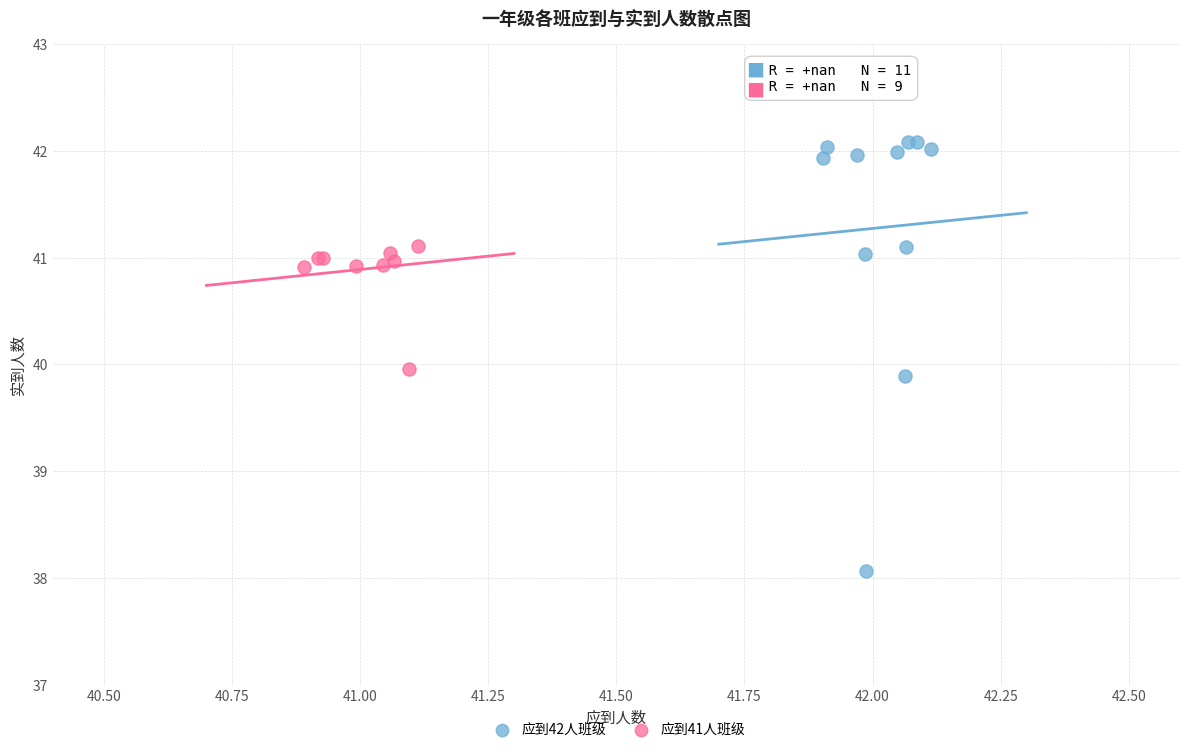

Which series has the widest spread of Y values?

应到42人班级